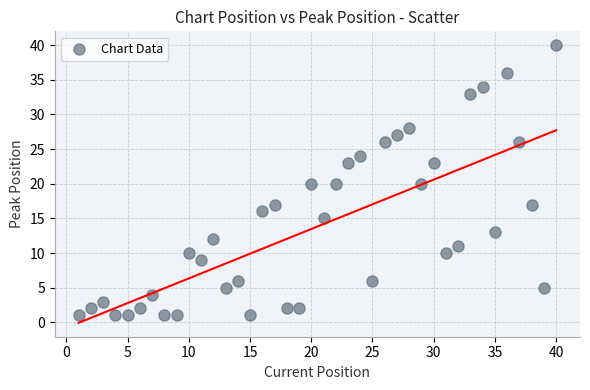

What is the range of Y values (max minus min)?

39